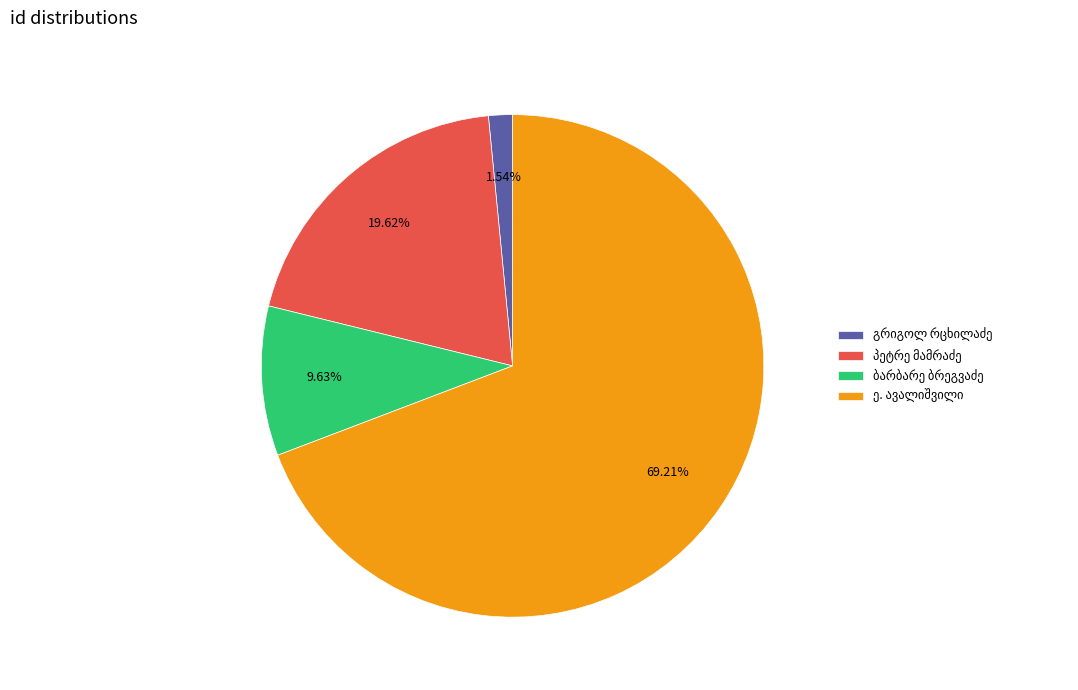

Is there any slice that represents more than half of the pie?

Yes